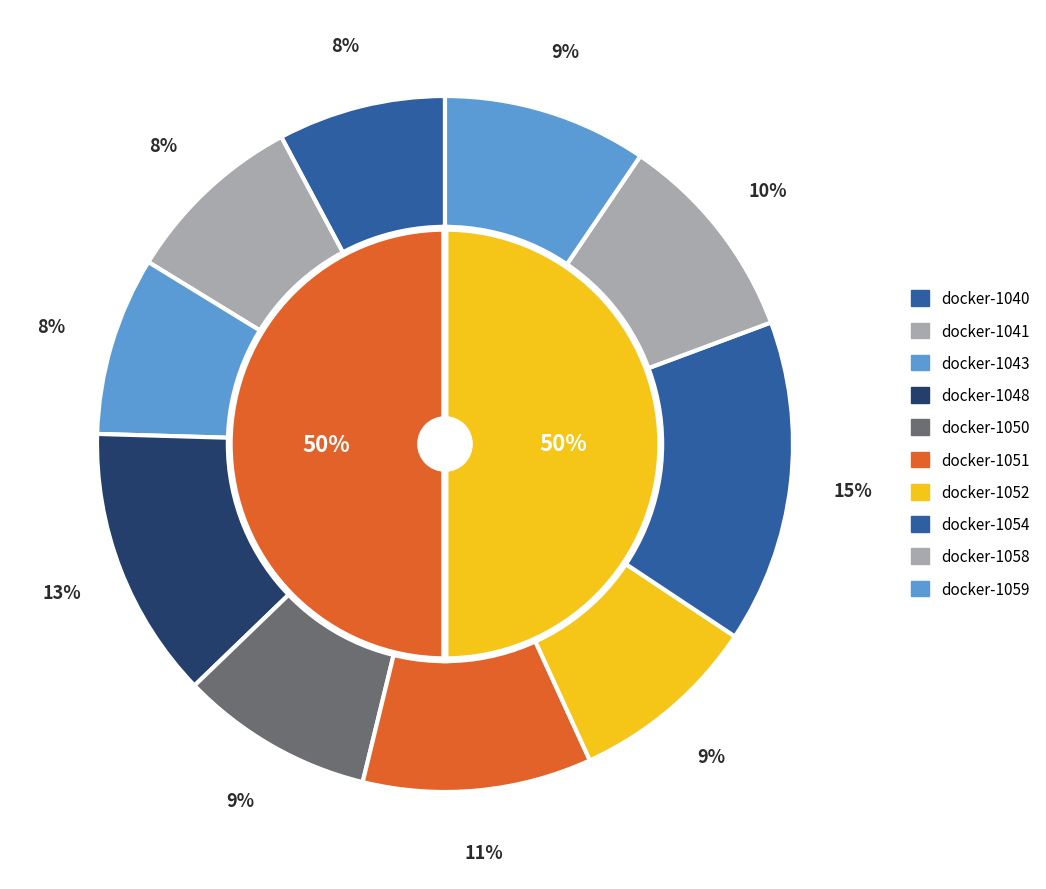

How many segments does this pie chart have?

10